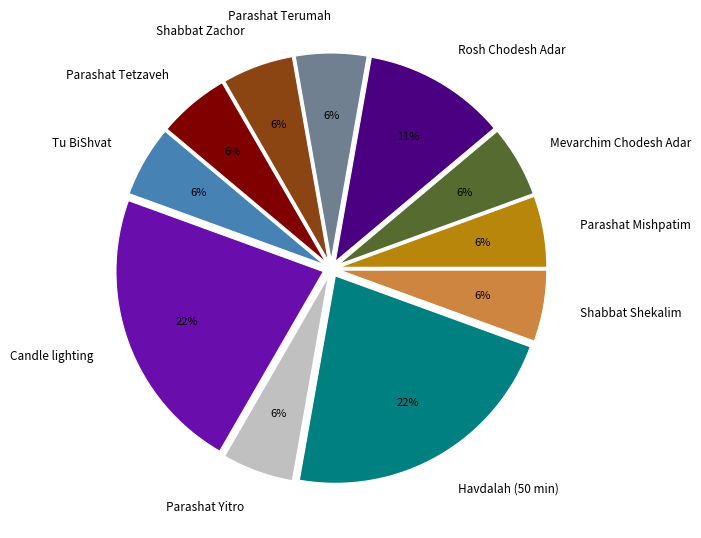

To the nearest percent, what is the average slice percentage?

9%